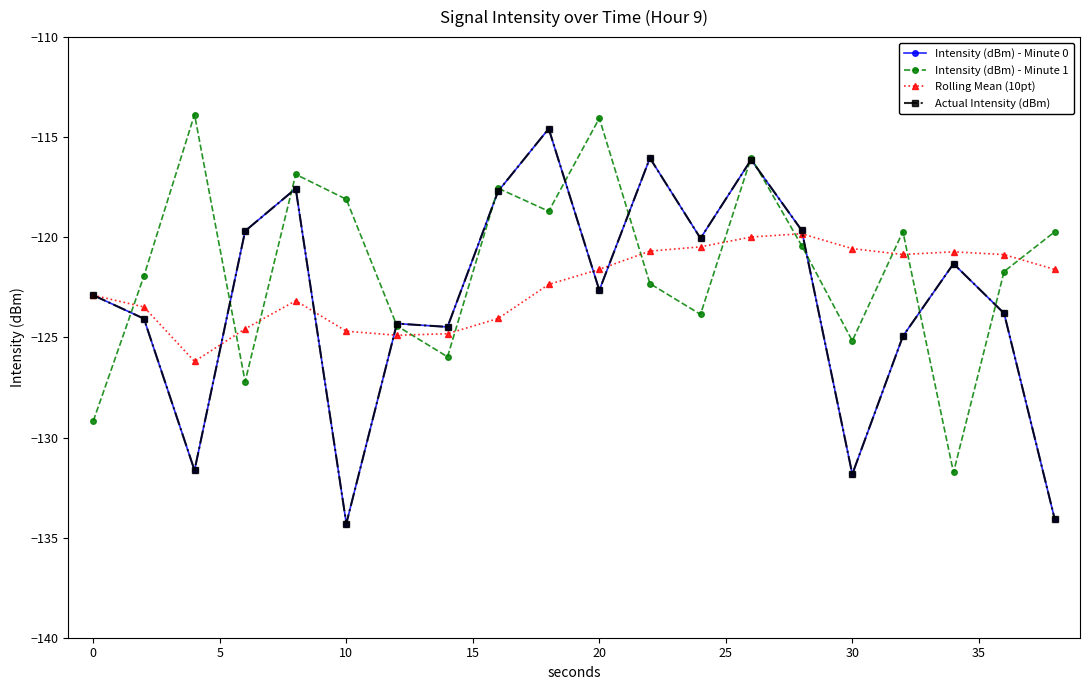

Is this an area chart (filled region under the line)?

No